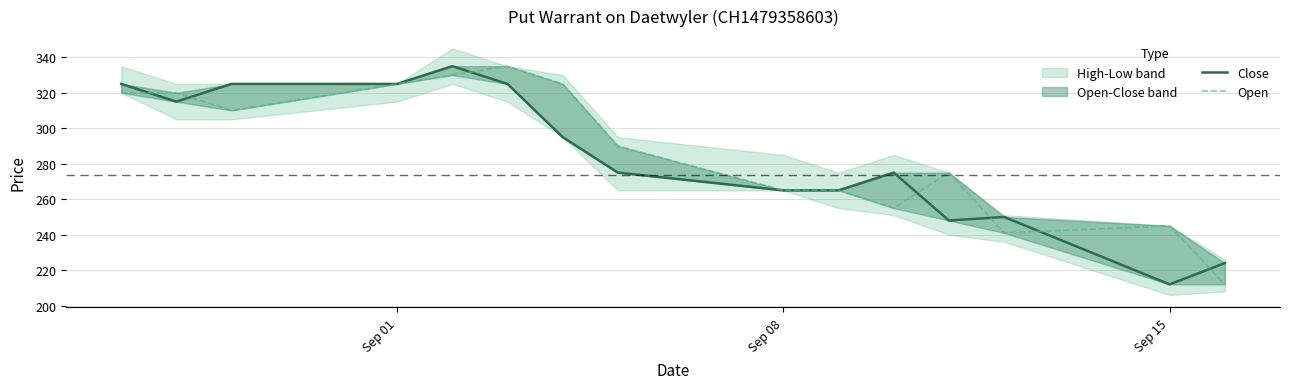

What is the greatest value displayed?

335